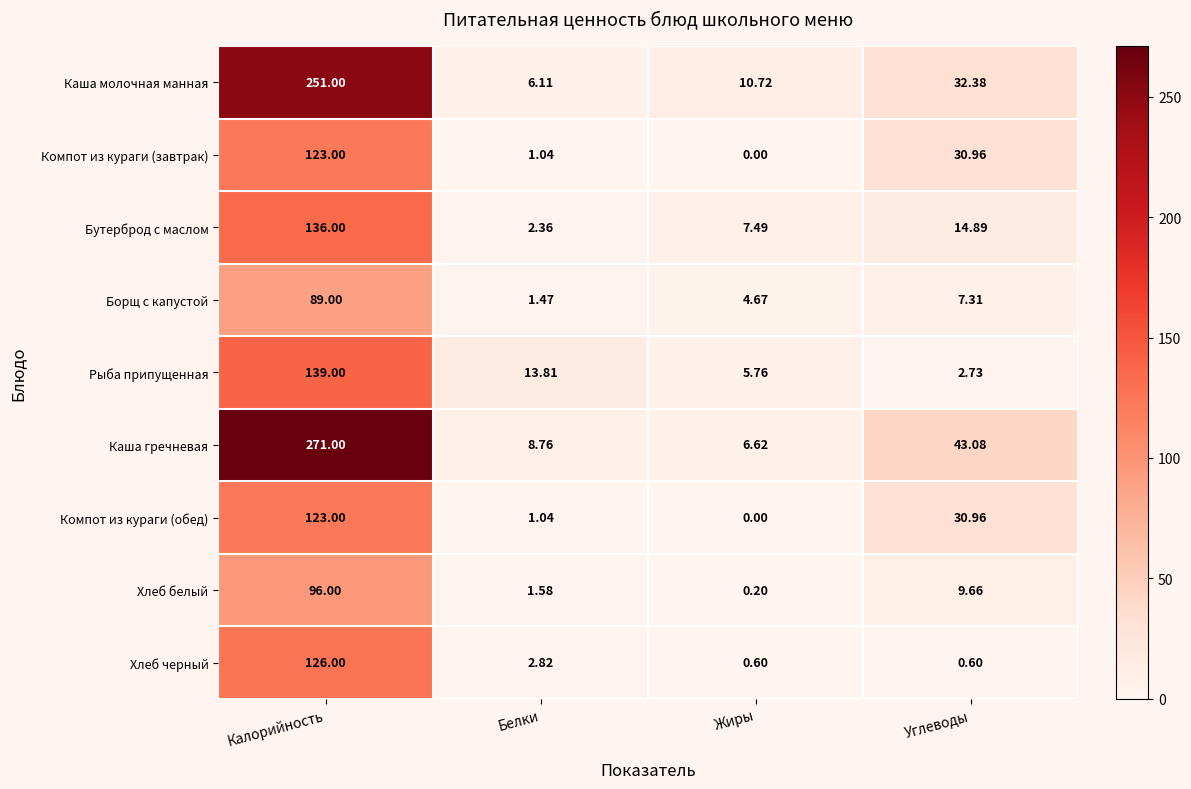

Which series changed the most between Белки and Углеводы?

Каша гречневая